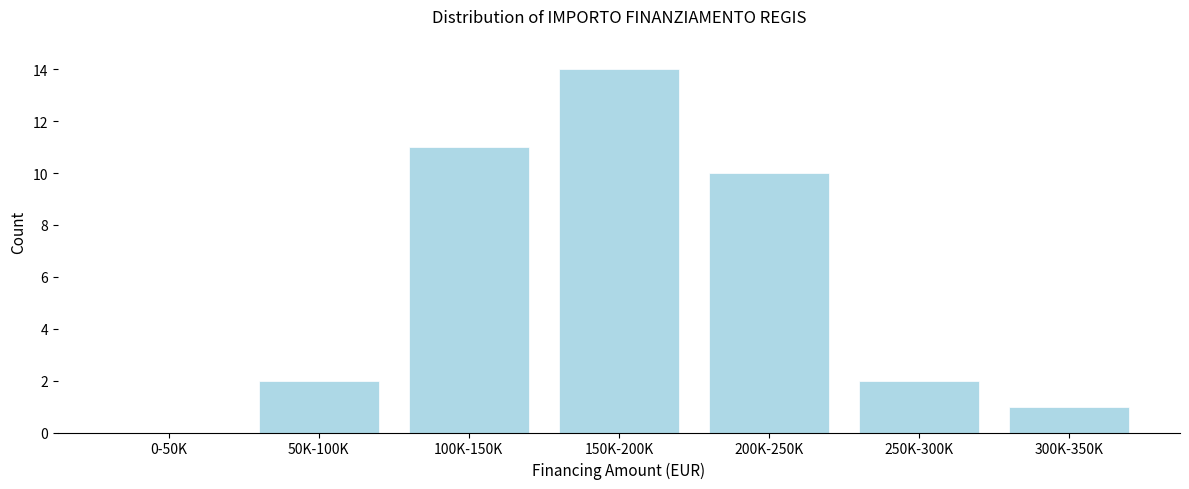

Reading left to right, what are all the values shown in this chart?

0-50K=0	50K-100K=2	100K-150K=11	150K-200K=14	200K-250K=10	250K-300K=2	300K-350K=1